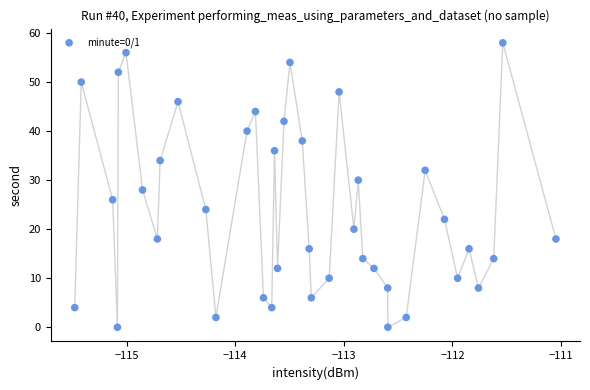

What is the range of Y values (max minus min)?

58